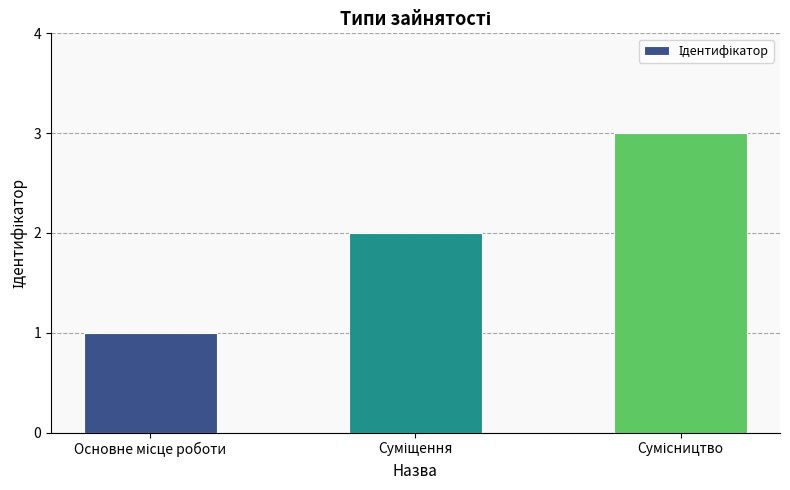

What is the maximum value shown in the chart?

3